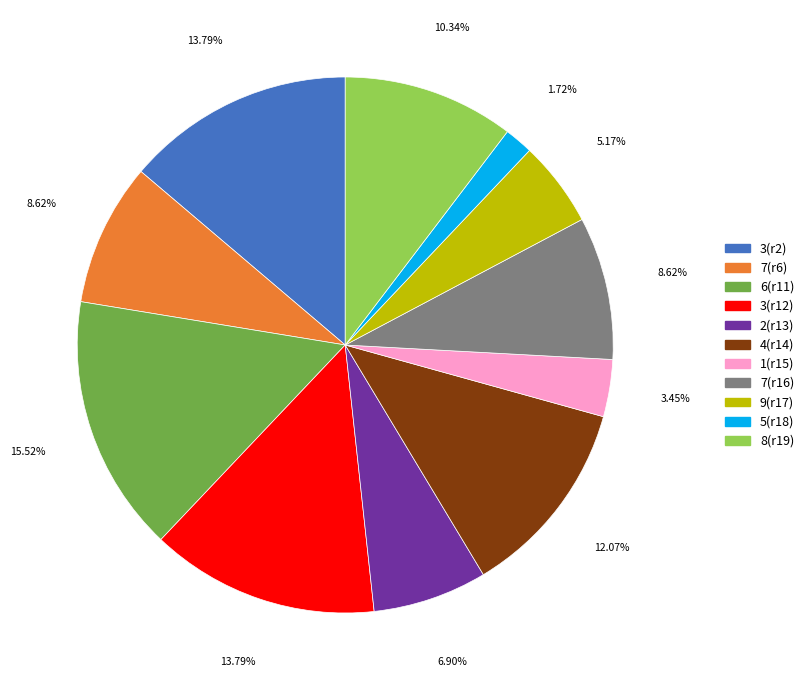

Does 4(r14) represent more than half of the total?

No